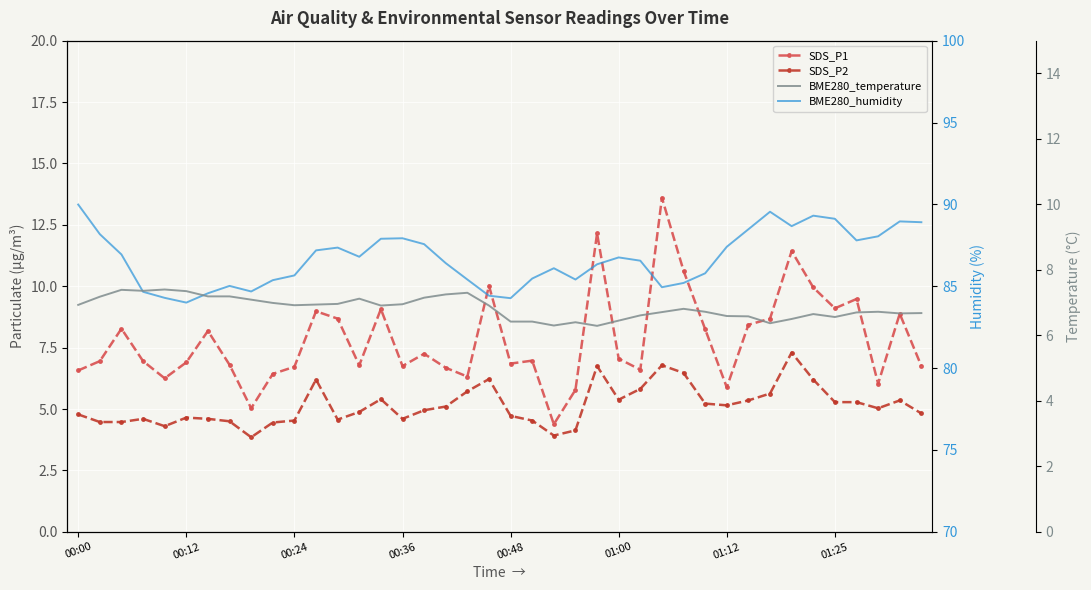

Reading left to right, list all the values displayed in this chart.

SDS_P1: 6.6	7.0	8.3	7.0	6.2	6.9	8.2	6.8	5.0	6.4	6.7	9.0	8.7	6.8	9.1	6.8	7.2	6.7	6.3	10.0	6.8	7.0	4.4	5.8	12.2	7.0	6.6	13.6	10.6	8.2	5.9	8.4	8.7	11.4	9.9	9.1	9.5	6.0	8.9	6.8
SDS_P2: 4.8	4.5	4.5	4.6	4.3	4.7	4.6	4.5	3.9	4.5	4.5	6.2	4.6	4.9	5.4	4.6	5.0	5.1	5.7	6.2	4.7	4.5	3.9	4.1	6.8	5.4	5.8	6.8	6.5	5.2	5.2	5.3	5.6	7.3	6.2	5.3	5.3	5.0	5.3	4.8
BME280_humidity: 90.0	88.2	86.9	84.7	84.3	84.0	84.6	85.0	84.7	85.4	85.7	87.2	87.4	86.8	87.9	87.9	87.6	86.4	85.4	84.4	84.3	85.5	86.1	85.4	86.3	86.8	86.6	84.9	85.2	85.8	87.4	88.5	89.5	88.7	89.3	89.1	87.8	88.0	89.0	88.9
BME280_temperature: 6.9	7.2	7.4	7.4	7.4	7.3	7.2	7.2	7.1	7.0	6.9	6.9	7.0	7.1	6.9	7.0	7.2	7.2	7.3	6.9	6.4	6.4	6.3	6.4	6.3	6.5	6.6	6.7	6.8	6.7	6.6	6.6	6.4	6.5	6.7	6.6	6.7	6.7	6.7	6.7